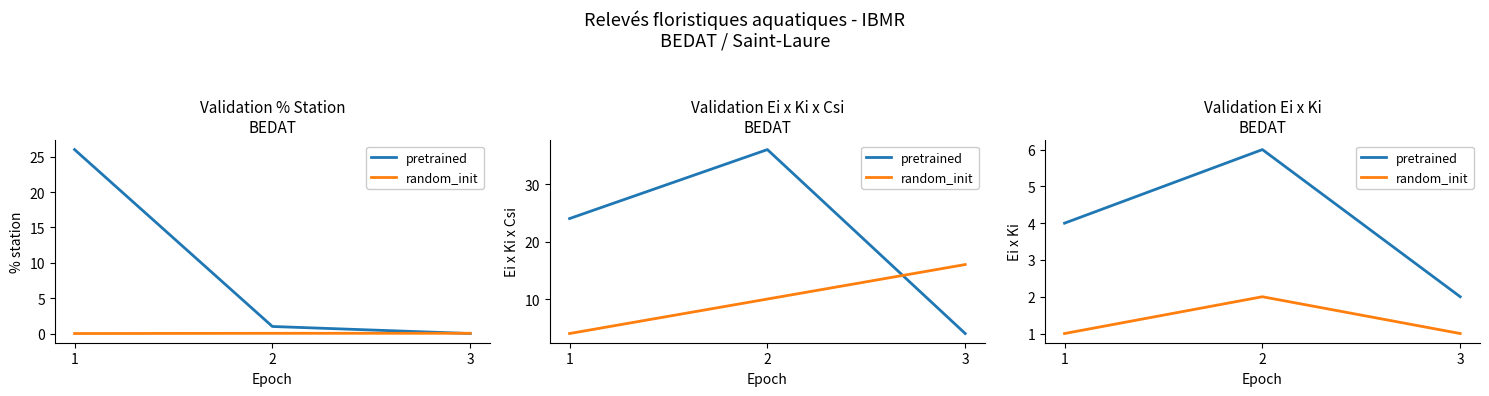

What is the value of the pretrained point at the 1st from the left?

4